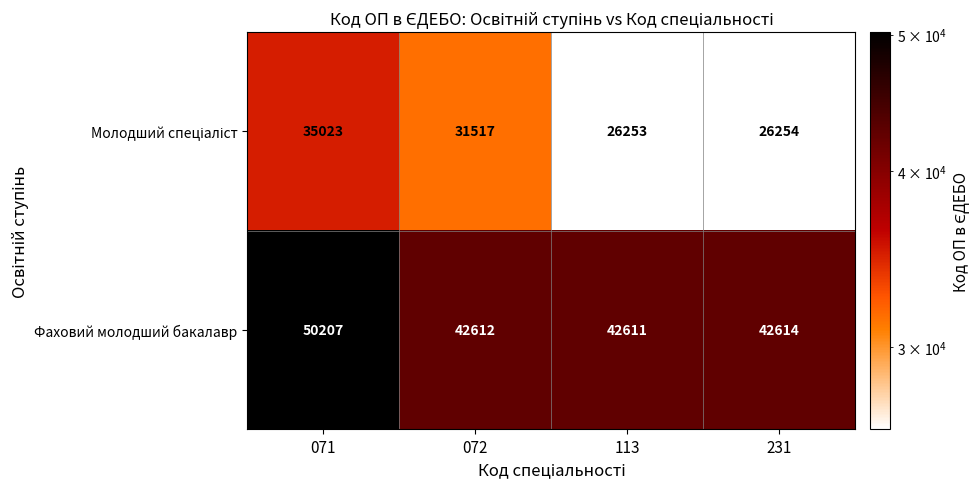

What is the spread (max minus min) of values at 072?

11095